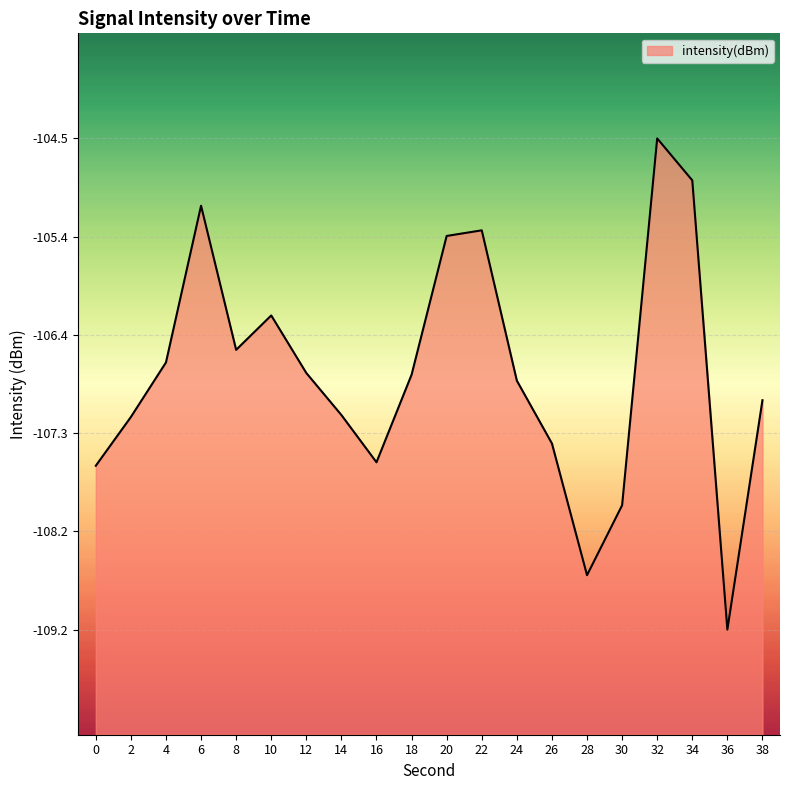

What is the value of the 7th point from the left?

-106.7